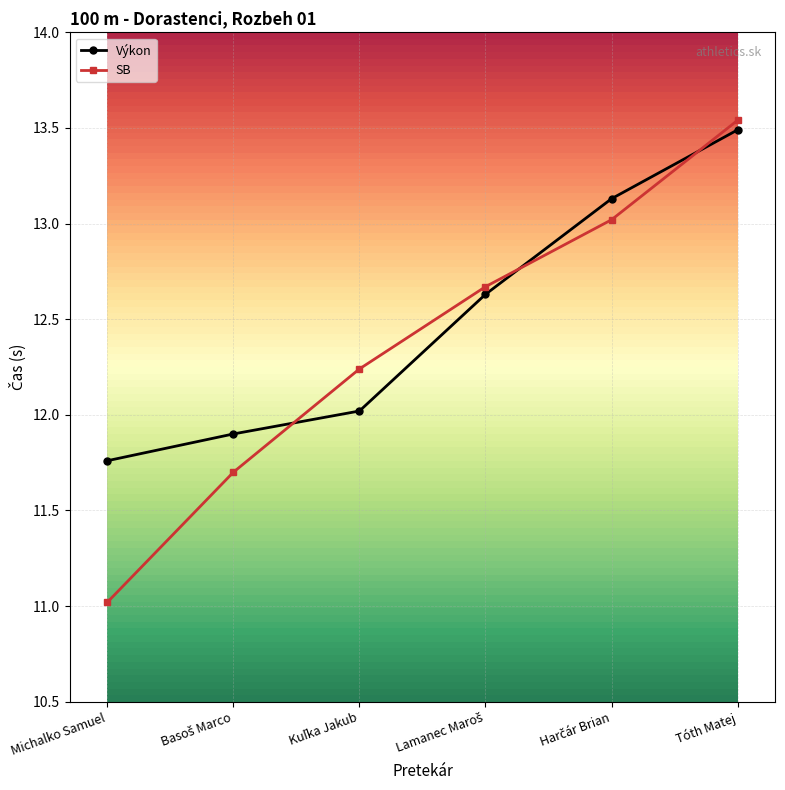

True or false: SB and Výkon intersect in this chart.

True